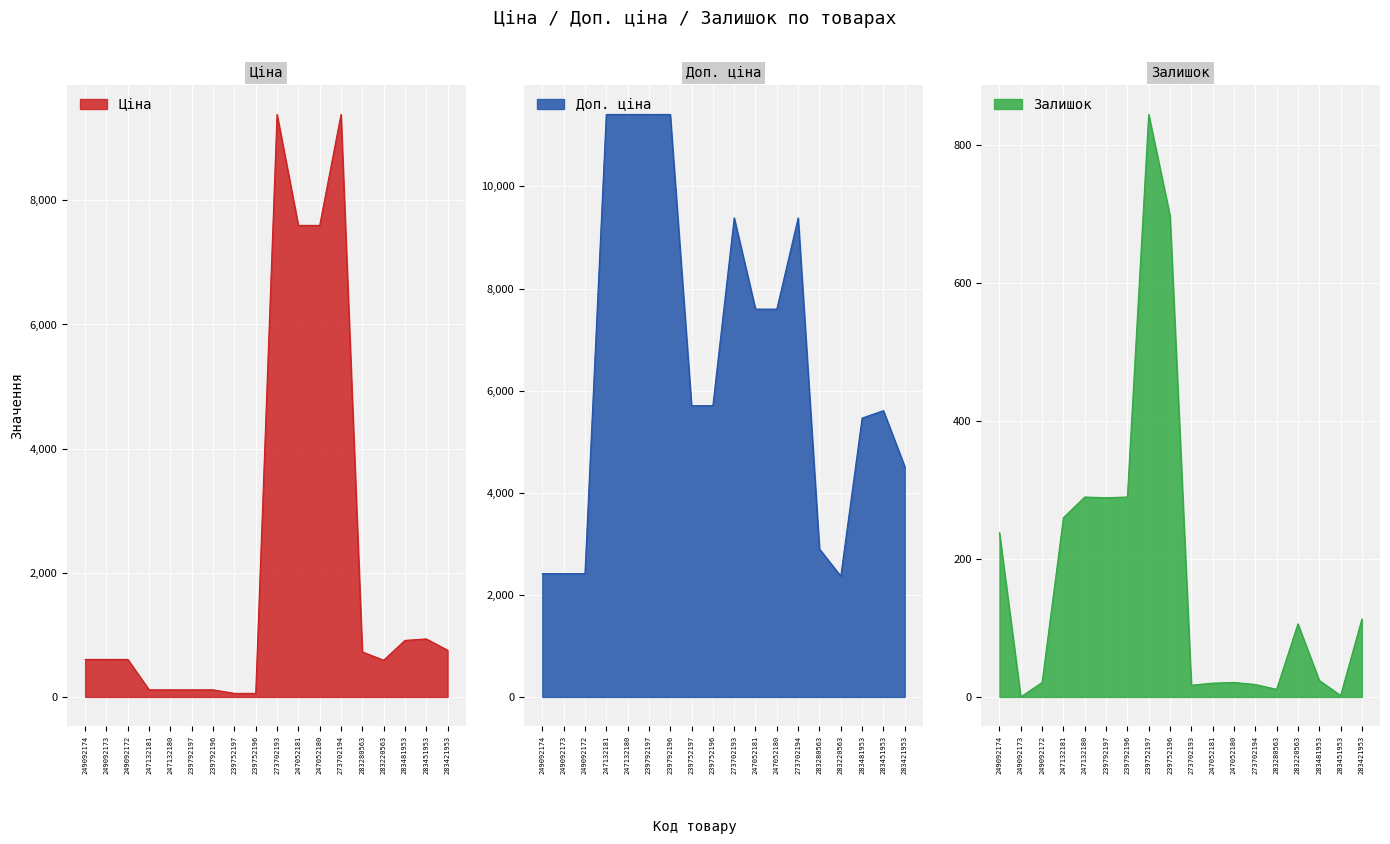

True or false: Доп. ціна and Ціна cross at least once.

False